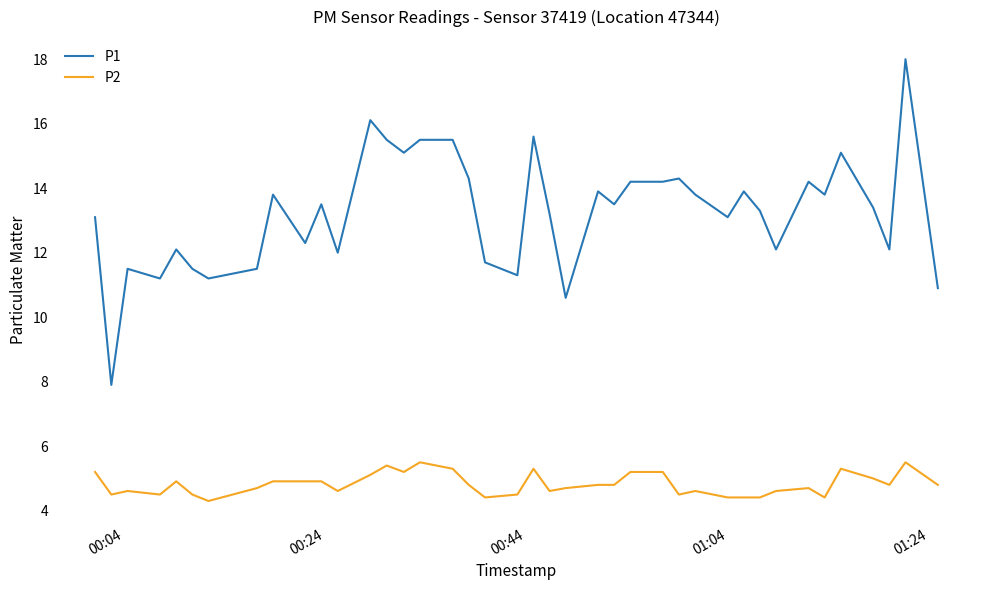

Which series has the widest spread of values?

P1